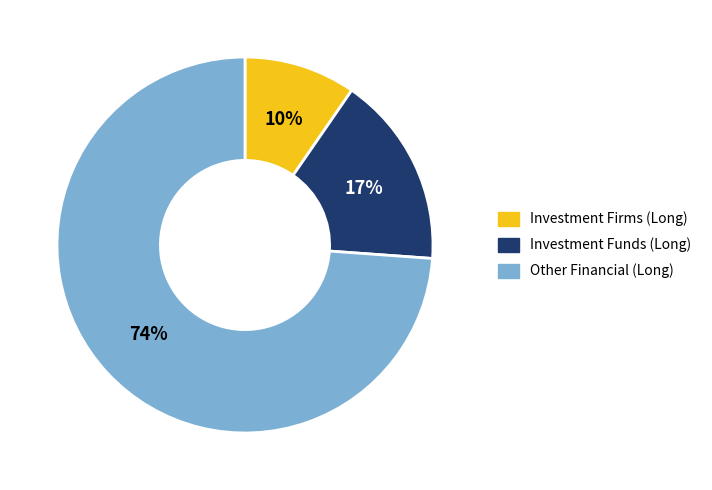

Combined, do Other Financial (Long) and Investment Funds (Long) account for over 50%?

Yes